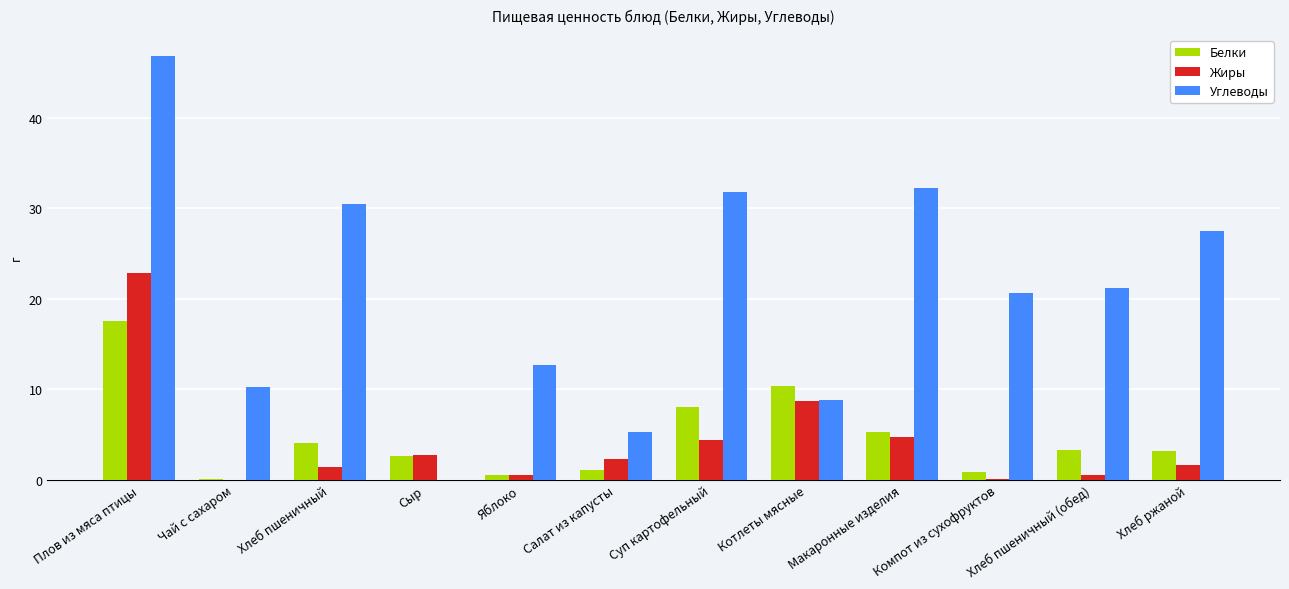

Which series has the largest range (max minus min)?

Углеводы